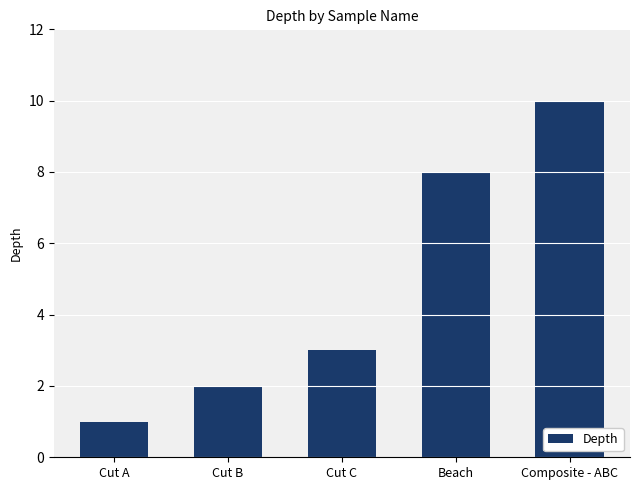

The chart shows a value of 11 at Beach. True or false?

False